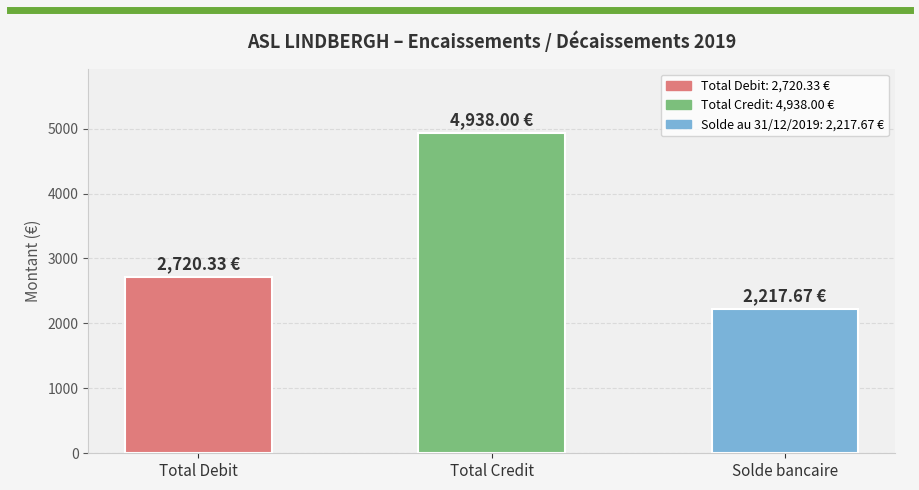

Between Total Credit and Solde bancaire, which is larger?

Total Credit